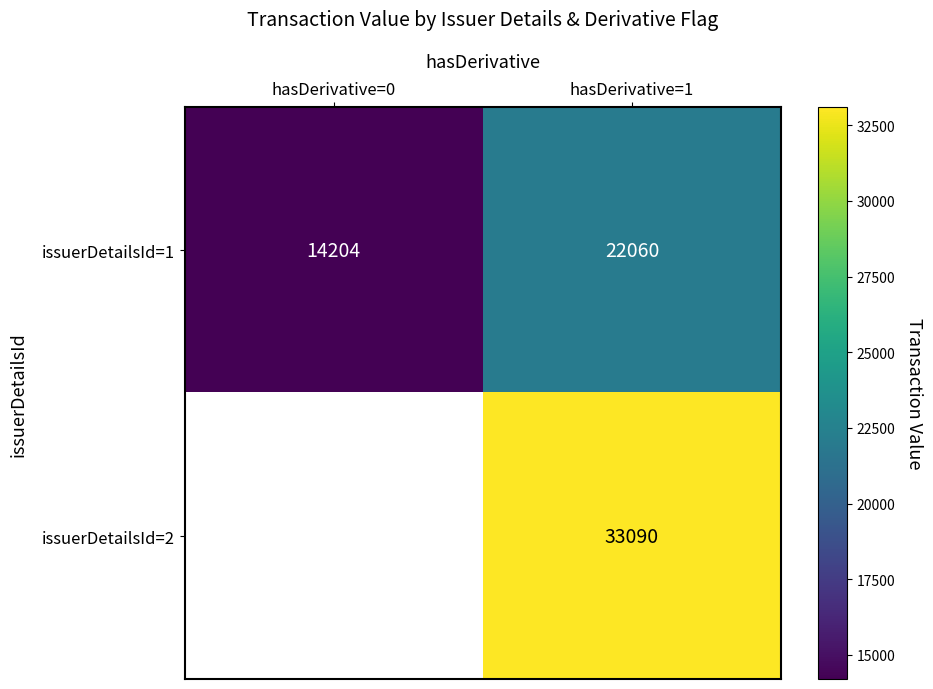

Which label corresponds to the largest value in the chart?

hasDerivative=1